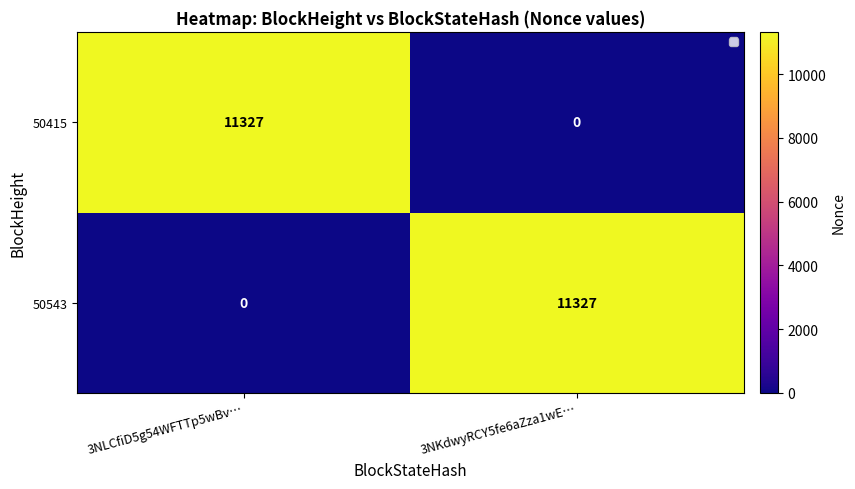

The value of 50415 at 3NKdwyRCY5fe6aZza1wE… is 3476. True or false?

False